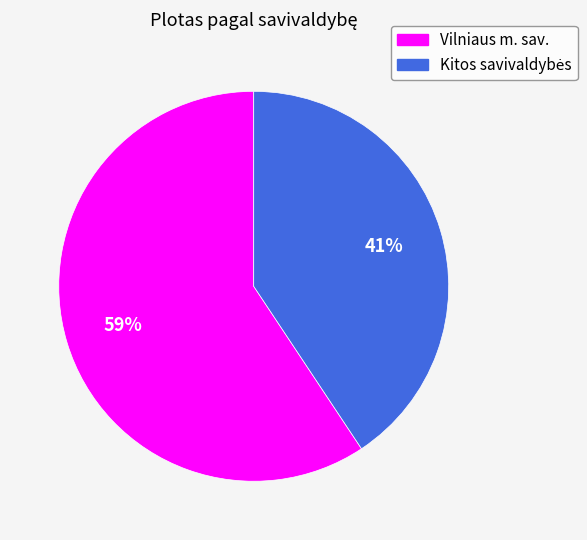

Does any single category account for the majority?

Yes